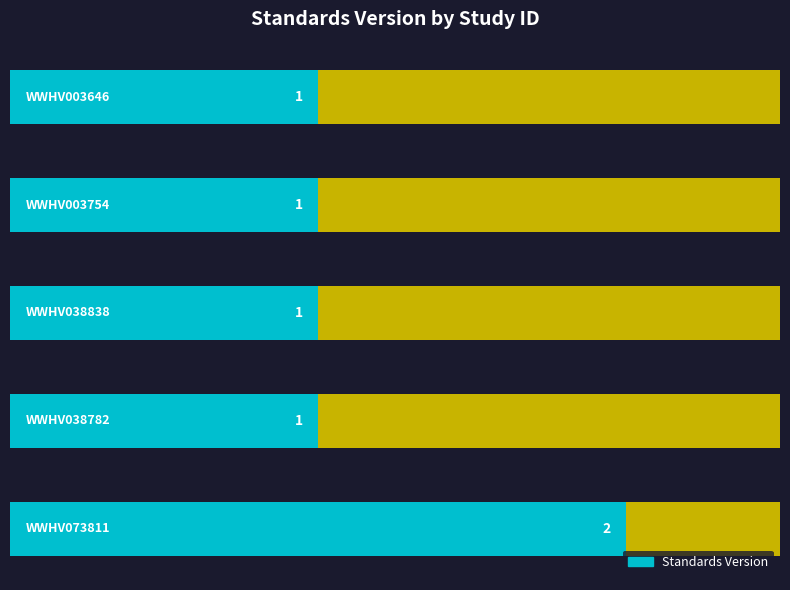

What is the sum of the values at WWHV038838 and WWHV003754?

2